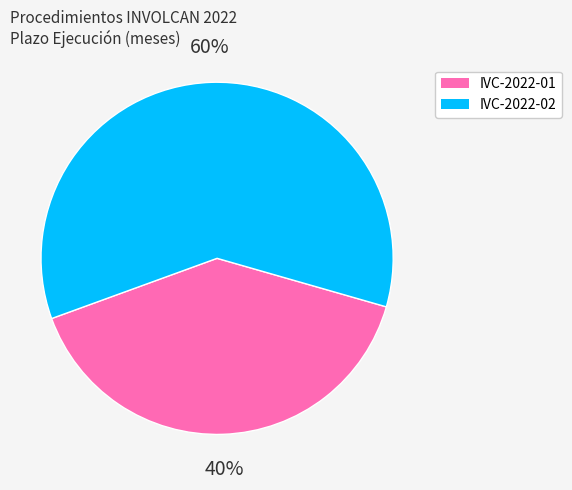

To the nearest percent, what portion does IVC-2022-02 represent?

60%